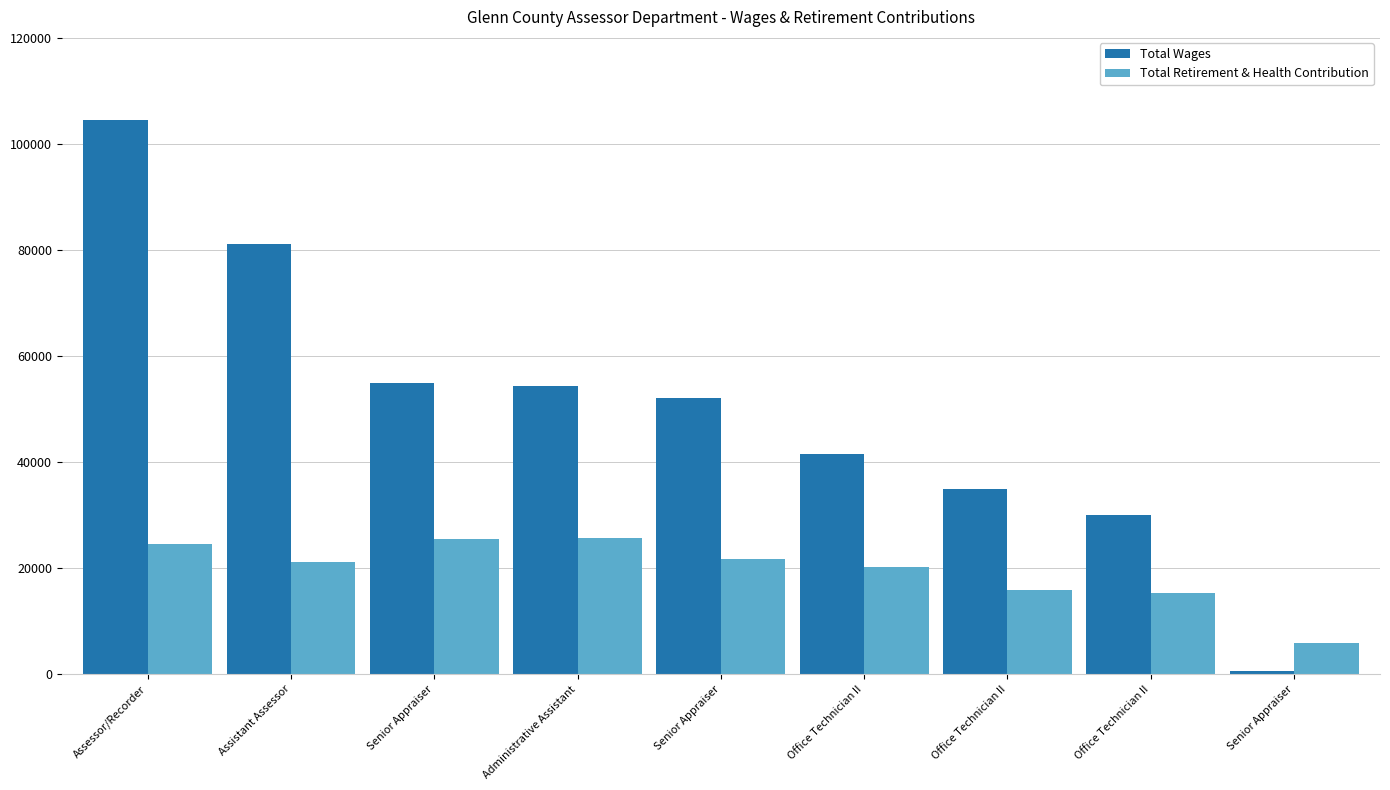

What is the spread (max minus min) of values at Administrative Assistant?

28754